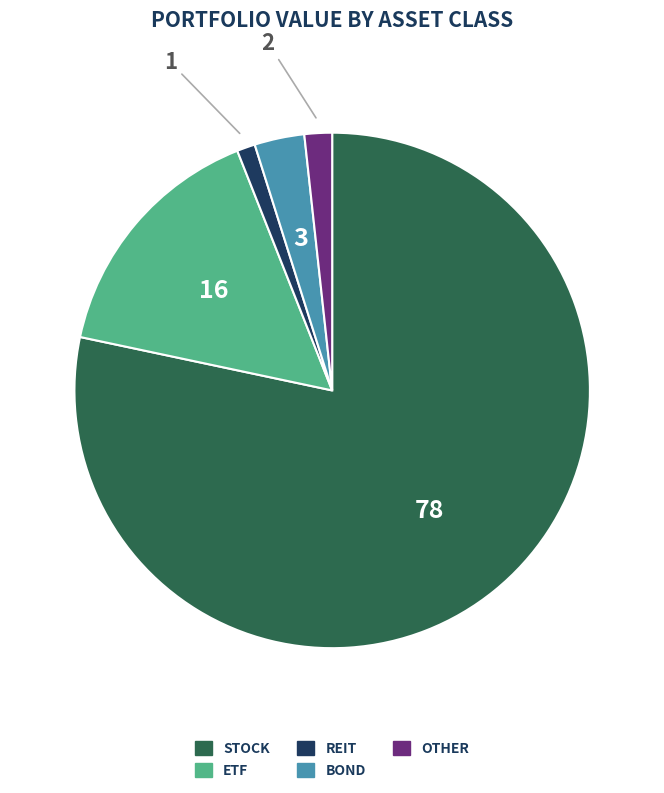

Combined, do BOND and OTHER account for over 50%?

No